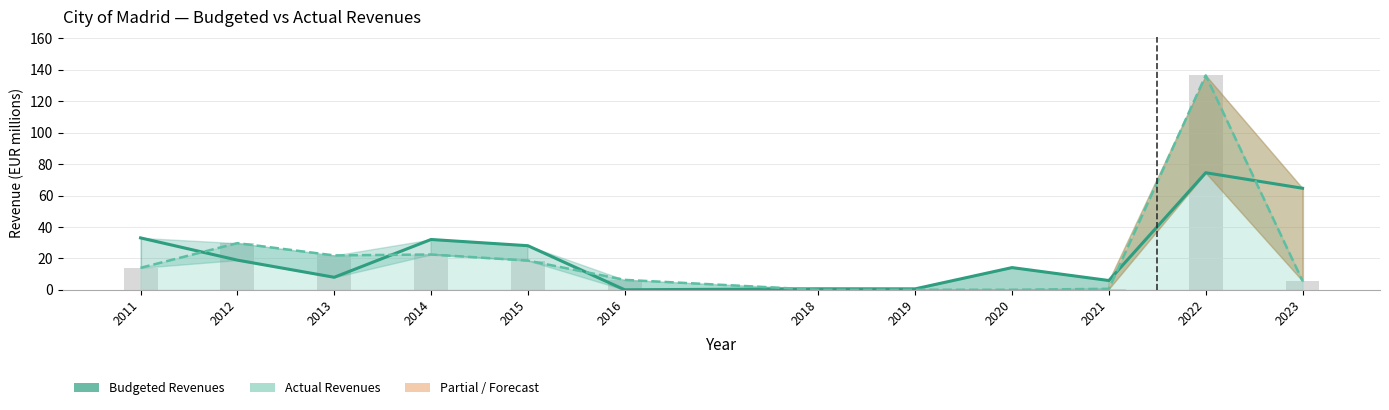

Reading right to left, list all the values displayed in this chart.

Budgeted Revenues: 2023=64.6	2022=74.5	2021=5.9	2020=14.1	2019=0.6	2018=0.6	2016=0.0	2015=28.1	2014=32.0	2013=8.0	2012=18.9	2011=33.0
Actual Revenues: 2023=5.6	2022=136.5	2021=0.6	2020=0.0	2019=0.0	2018=0.0	2016=6.3	2015=18.6	2014=22.5	2013=21.9	2012=29.7	2011=14.0
Actual (bar): 2023=5.6	2022=136.5	2021=0.6	2020=0.0	2019=0.0	2018=0.0	2016=6.3	2015=18.6	2014=22.5	2013=21.9	2012=29.7	2011=14.0